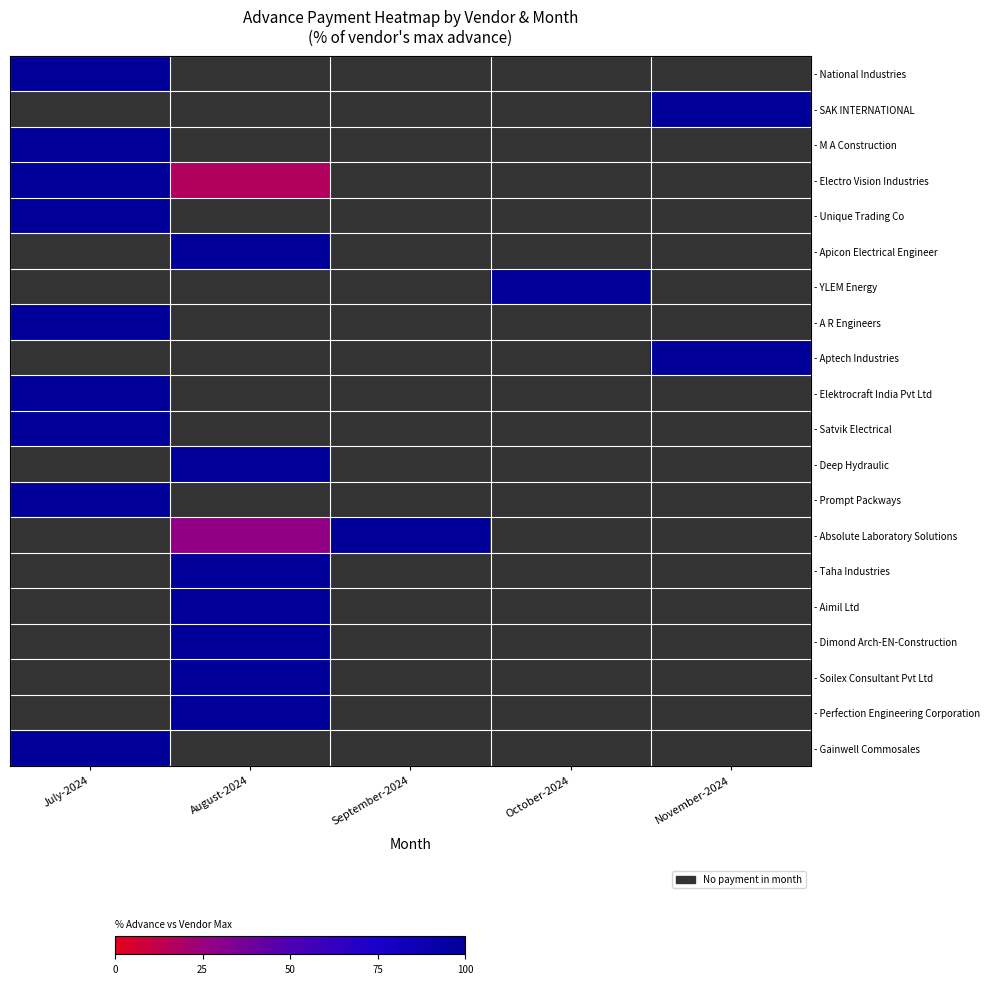

List the series in order of their peak value, highest first.

- National Industries, - SAK INTERNATIONAL, - M A Construction, - Electro Vision Industries, - Unique Trading Co, - Apicon Electrical Engineer, - YLEM Energy, - A R Engineers, - Aptech Industries, - Elektrocraft India Pvt Ltd, - Satvik Electrical, - Deep Hydraulic, - Prompt Packways, - Absolute Laboratory Solutions, - Taha Industries, - Aimil Ltd, - Dimond Arch-EN-Construction, - Soilex Consultant Pvt Ltd, - Perfection Engineering Corporation, - Gainwell Commosales